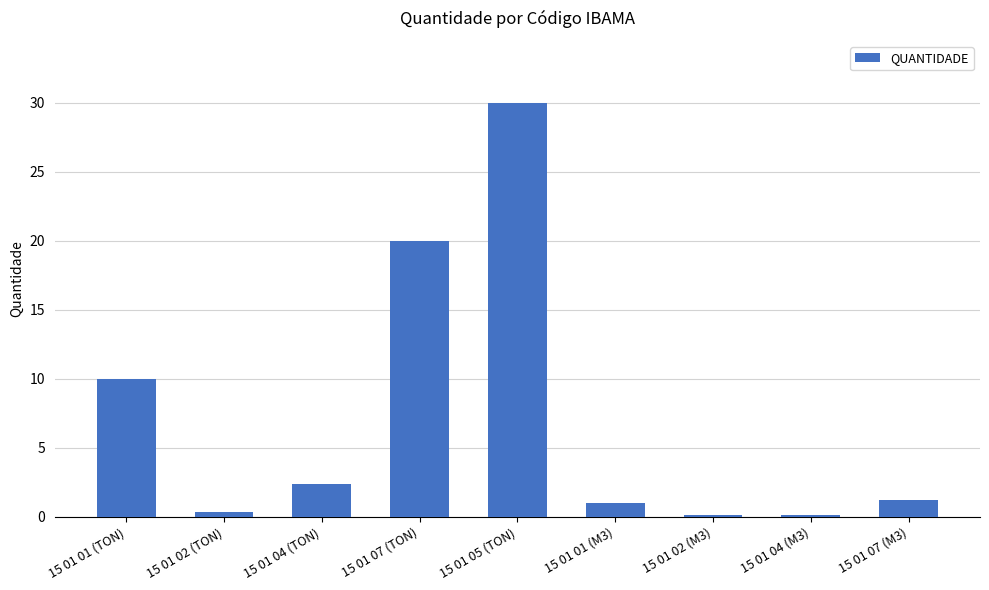

What is the maximum value shown in the chart?

30.0